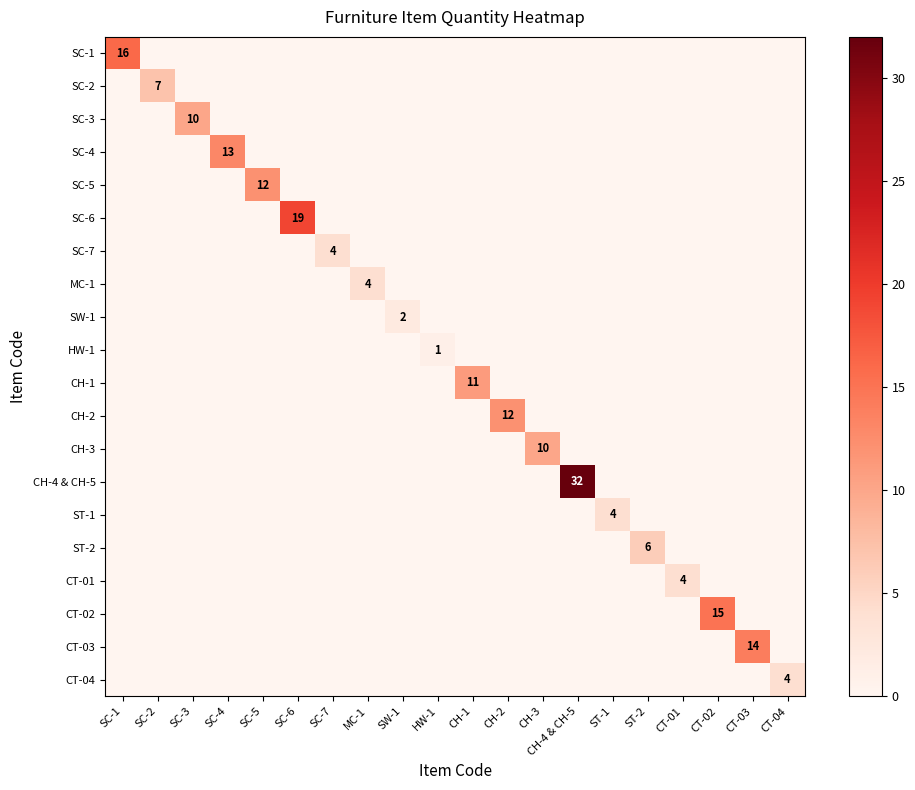

The value of CH-2 at CH-1 is 0. True or false?

True